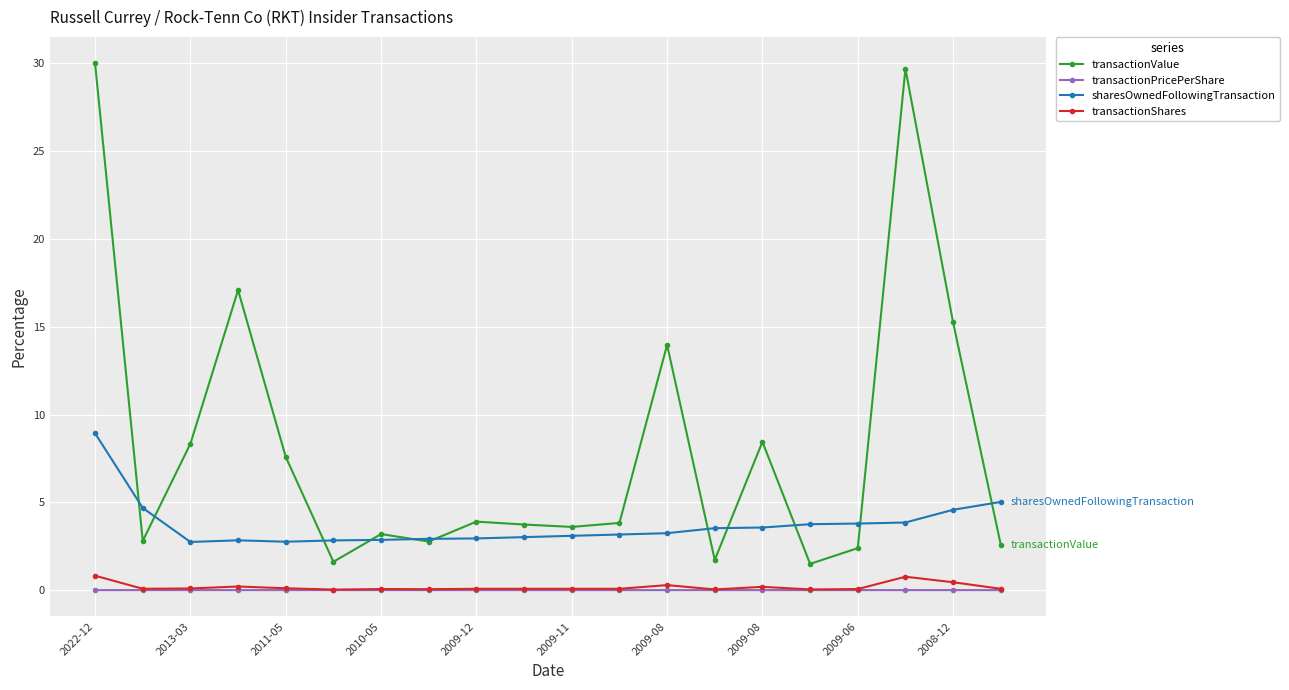

True or false: transactionPricePerShare and sharesOwnedFollowingTransaction intersect in this chart.

False